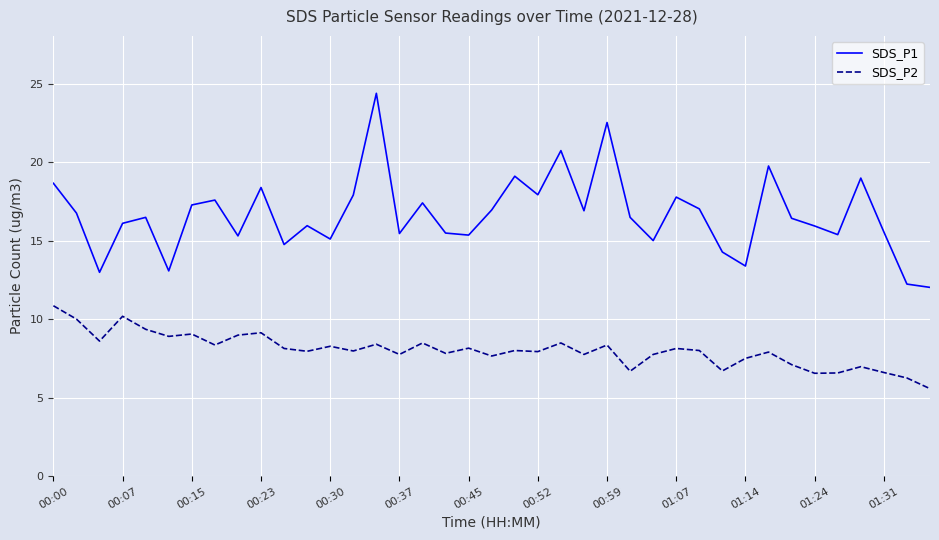

What is the minimum value shown in the chart?

5.6